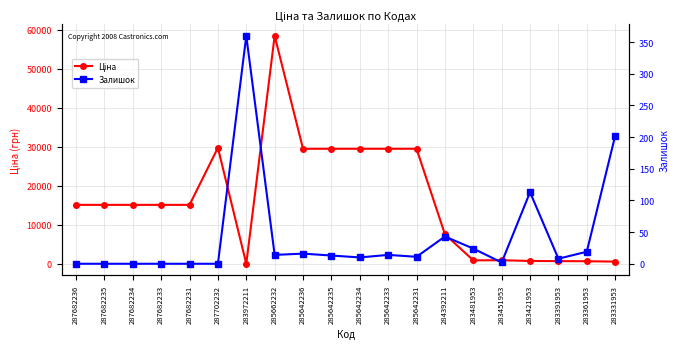

How many data points in Залишок are less than 13?

10